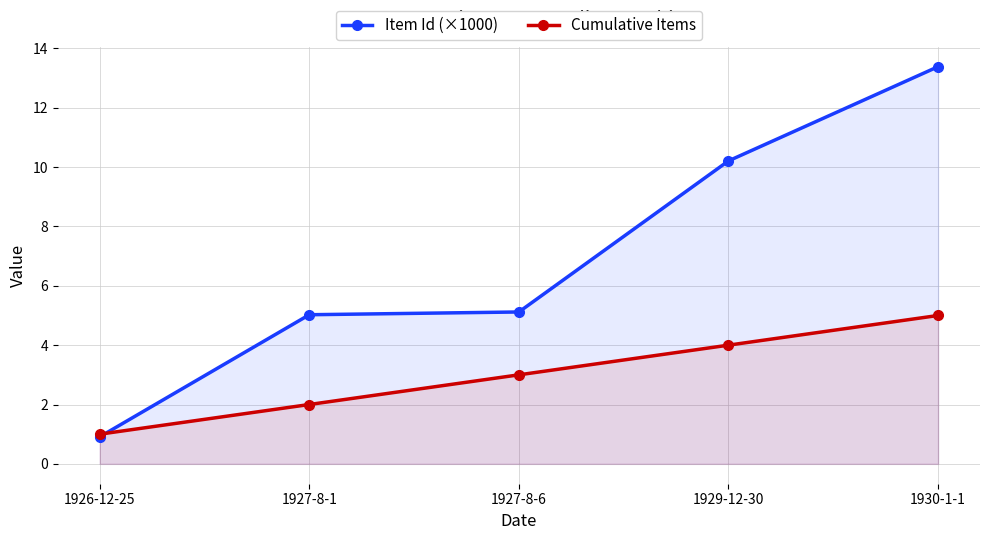

What is the minimum value for Cumulative Items?

1.0